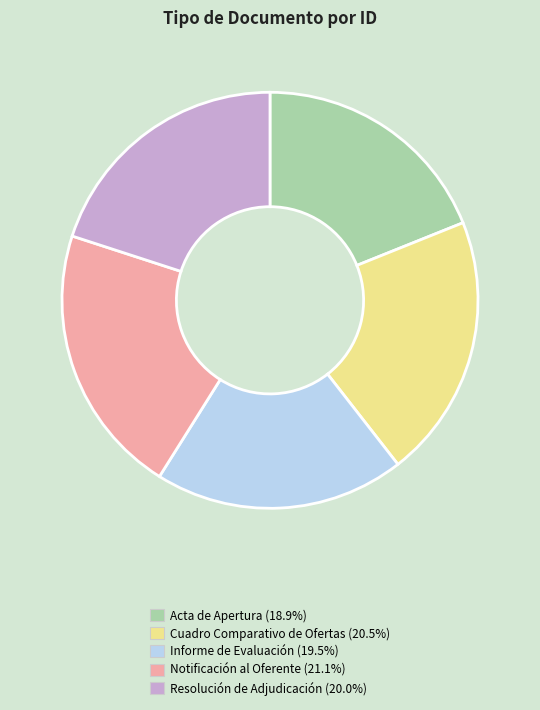

Count the number of slices in the pie.

5